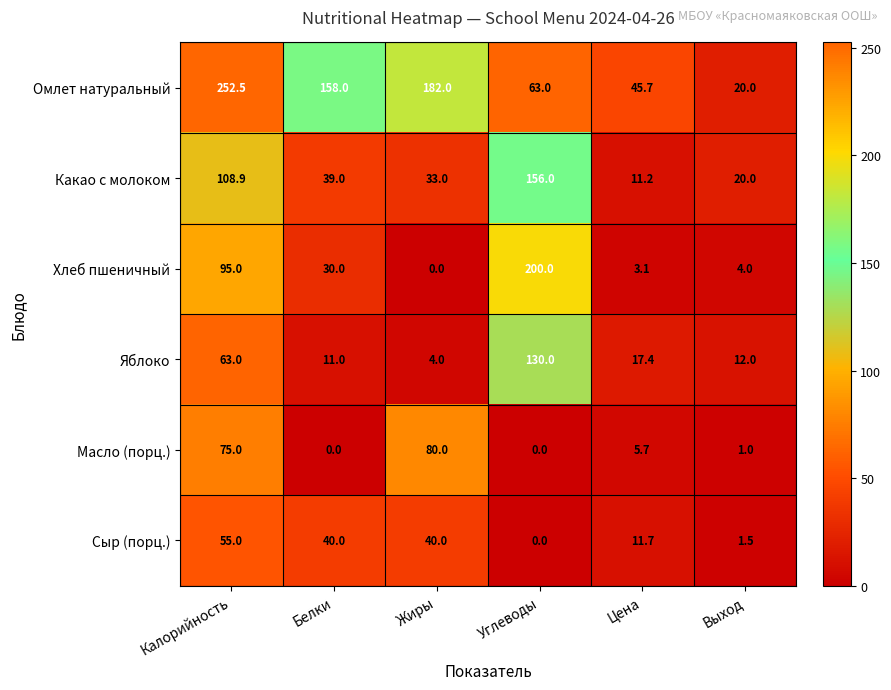

The Какао с молоком series shows 20.0 at Выход. True or false?

True